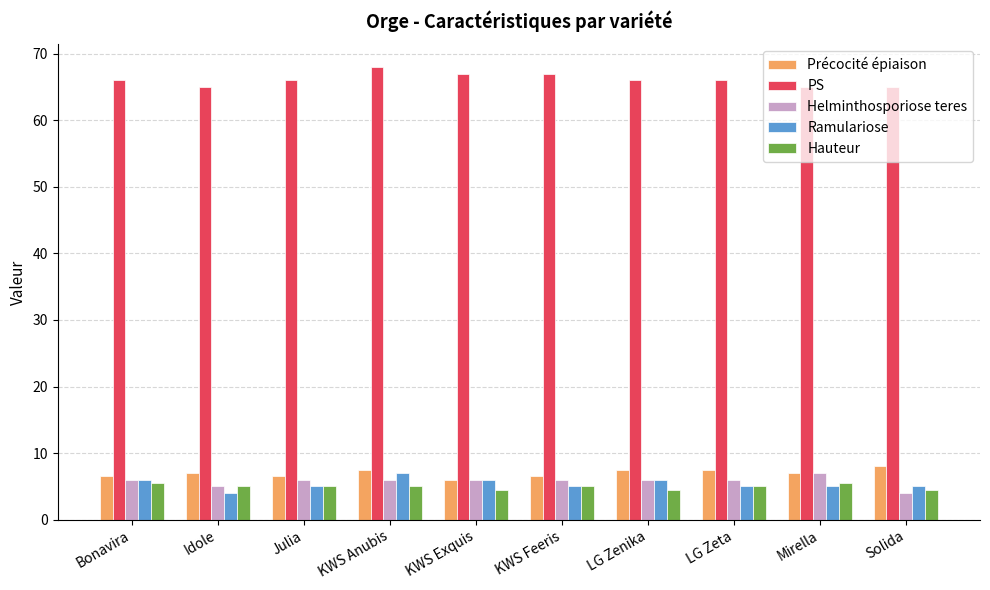

The value of Hauteur at LG Zeta is 7.8. True or false?

False